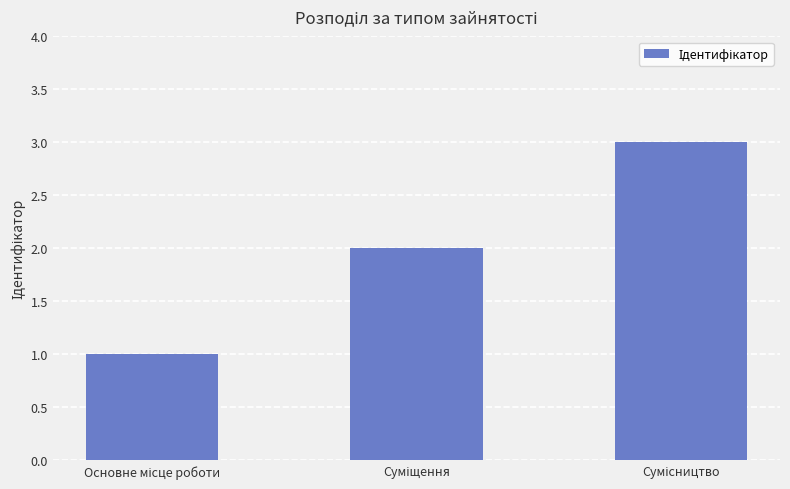

What is the sum of all values?

6